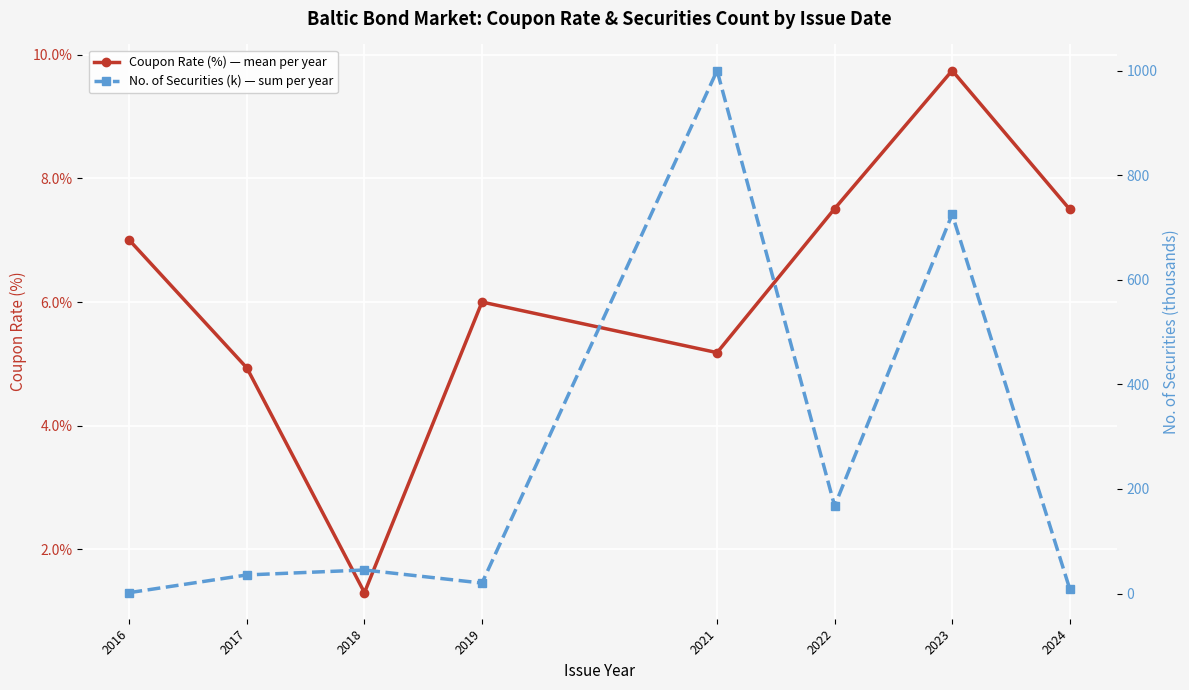

Which series has the largest total across all categories?

No. of Securities (k) — sum per year